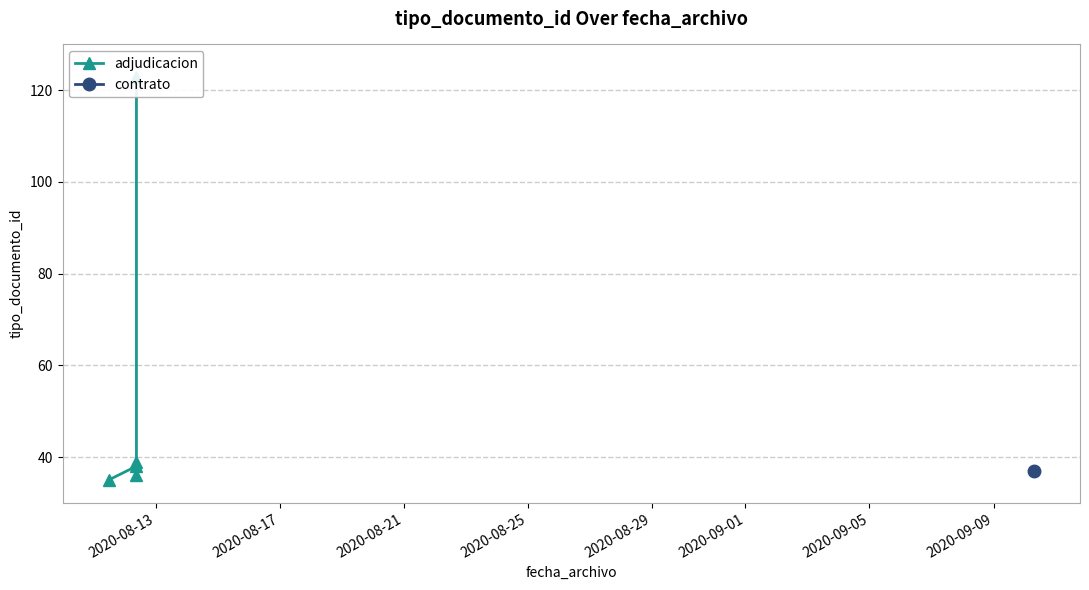

Between 2020-08-17 and 2020-08-21, which is larger?

2020-08-17